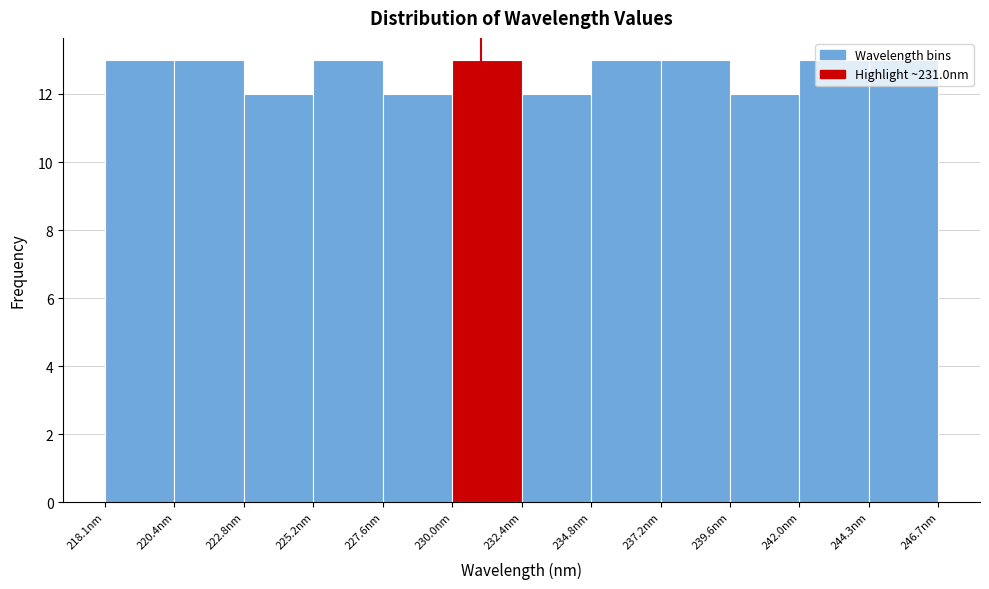

What is the height of the bar covering 225.0 to 227.5 on the x-axis? Neither the bar edges nor the heights are printed on the chart, so give them approximately, as read against the axes.

13